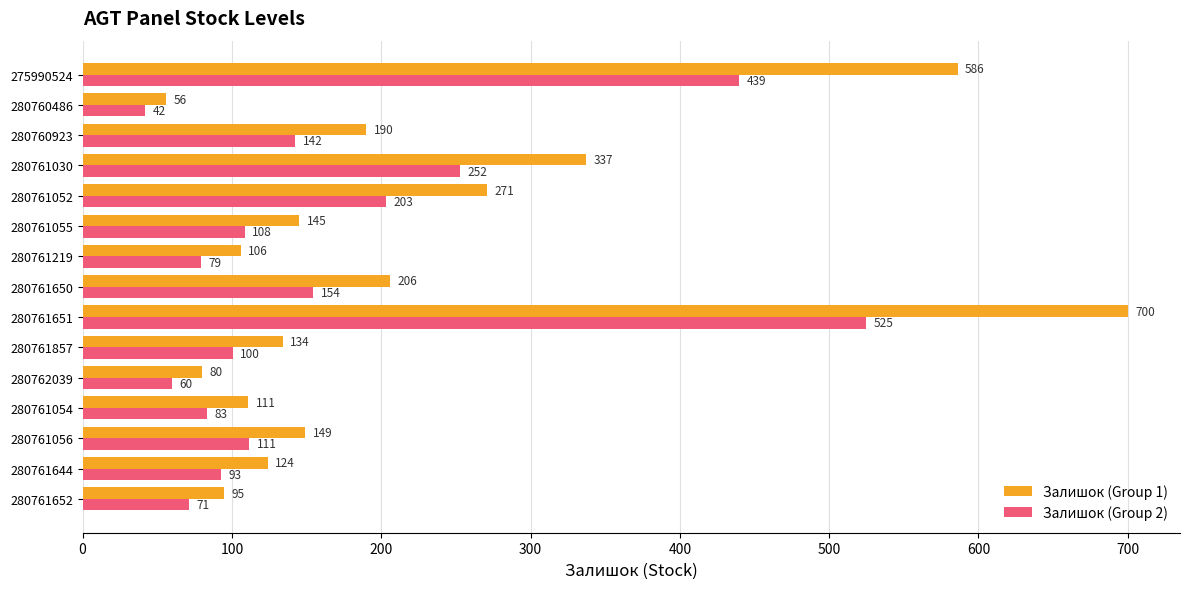

At which label does Залишок (Group 2) reach its minimum?

280760486